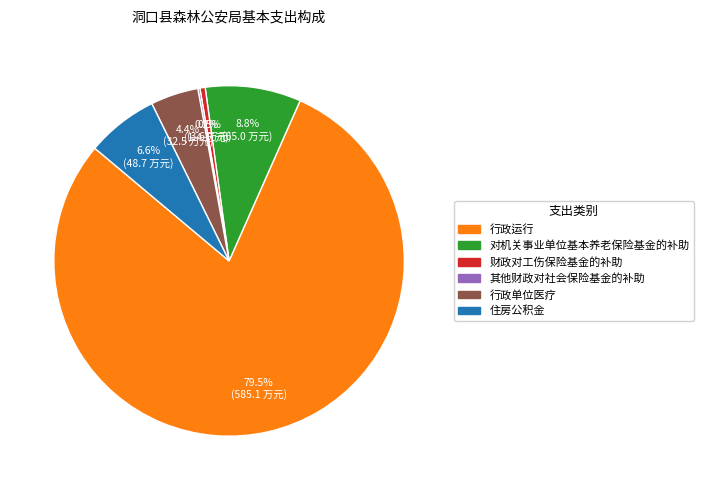

Which has a higher value, 财政对工伤保险基金的补助 or 对机关事业单位基本养老保险基金的补助?

对机关事业单位基本养老保险基金的补助